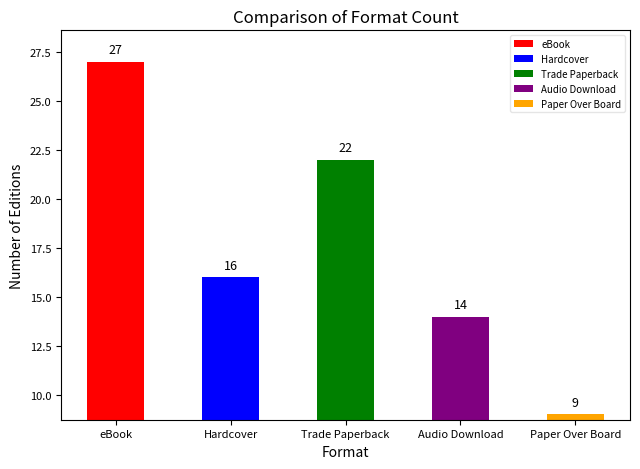

List the labels in order of value, smallest first.

Paper Over Board, Audio Download, Hardcover, Trade Paperback, eBook